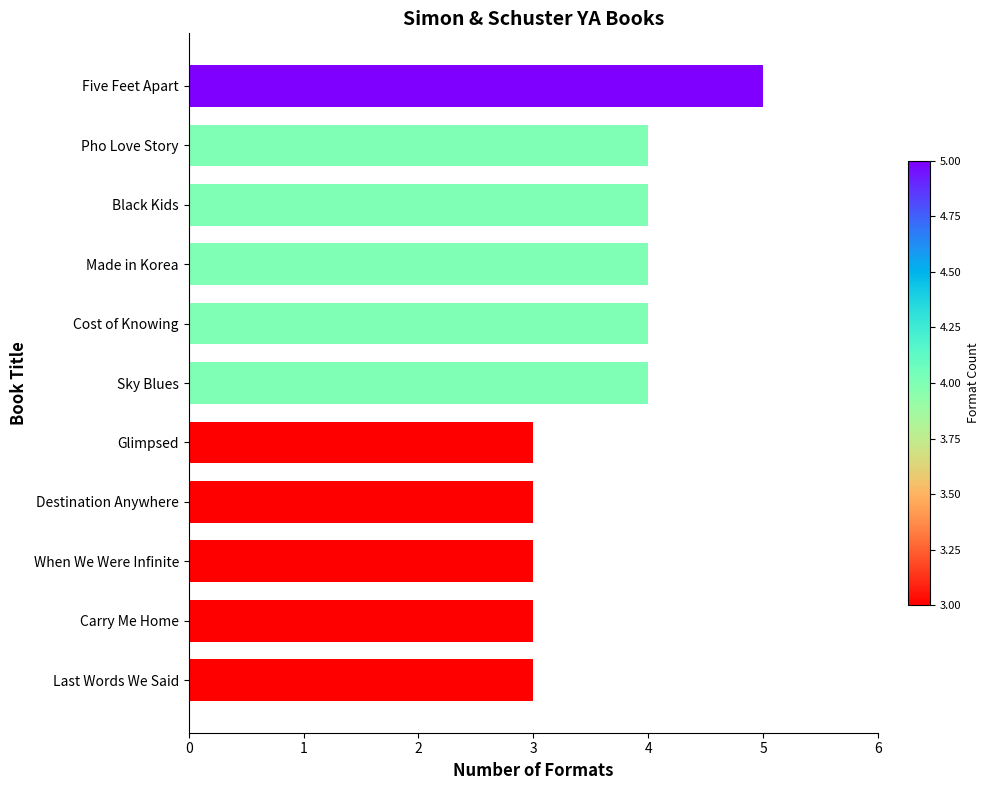

What is the sum of all values?

40